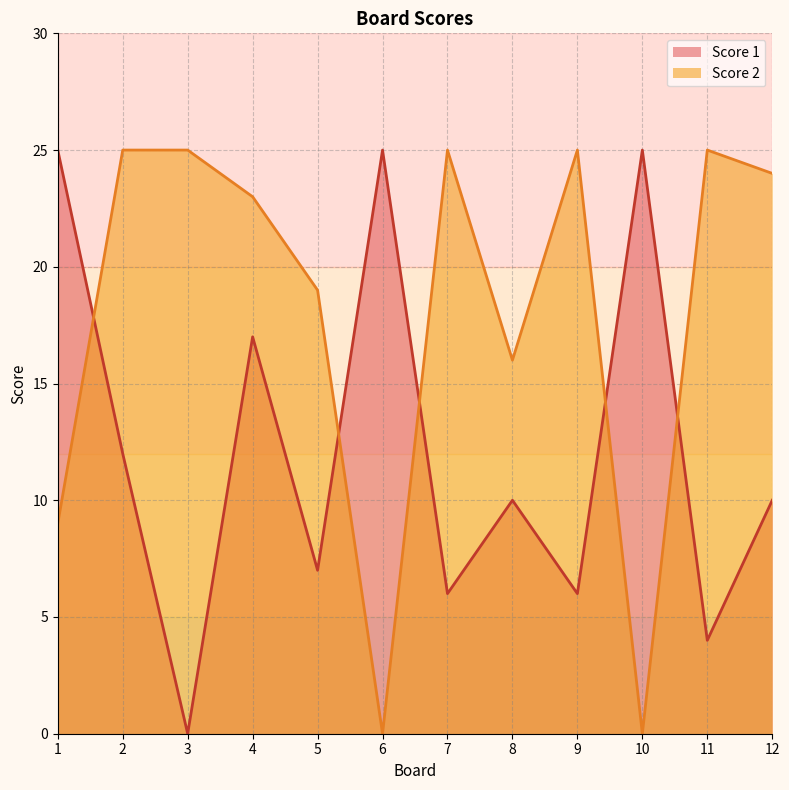

Which category has the highest value across all series?

1